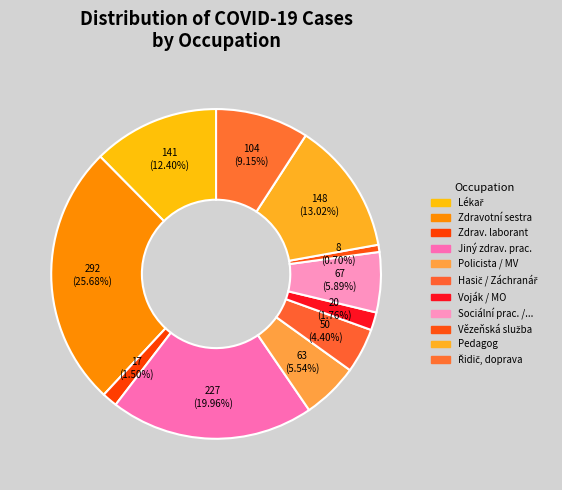

Is there a majority slice in this chart?

No